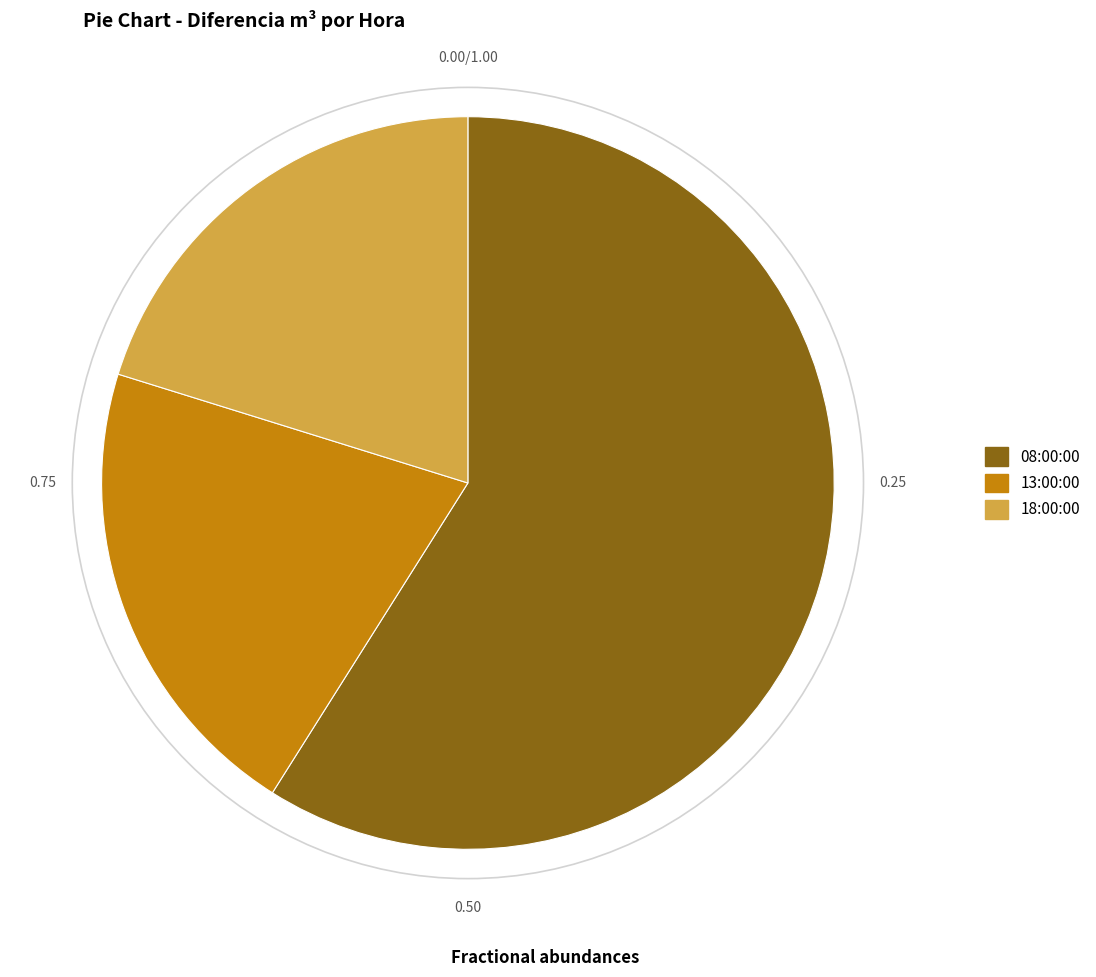

Combined, do 08:00:00 and 13:00:00 account for over 50%?

Yes